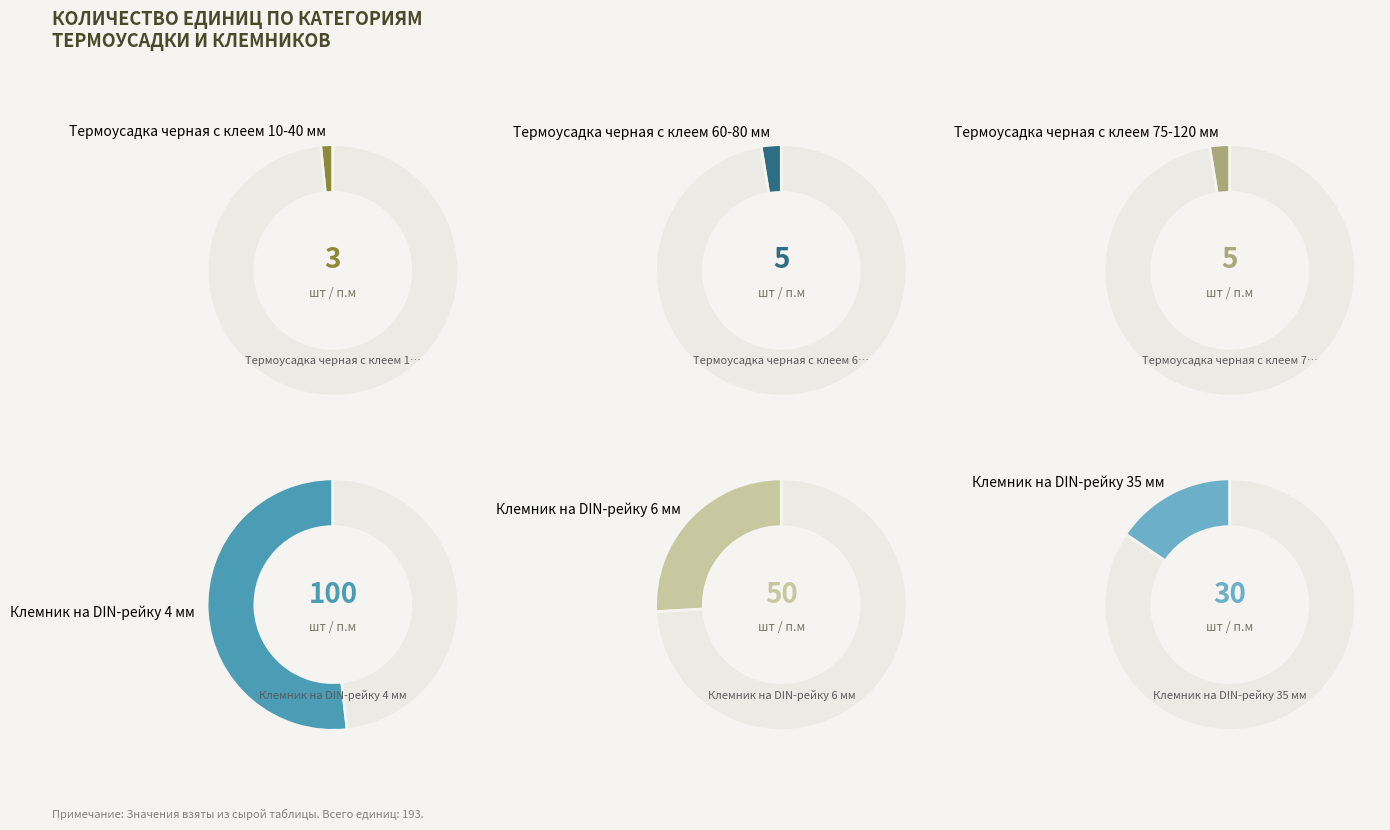

To the nearest percent, what is the average slice percentage?

17%